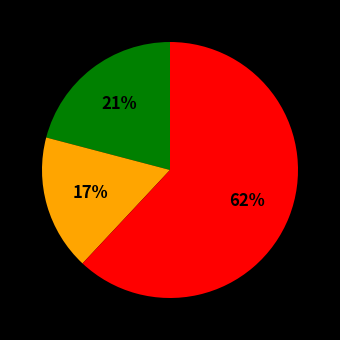

To the nearest percent, what is the average slice percentage?

33%